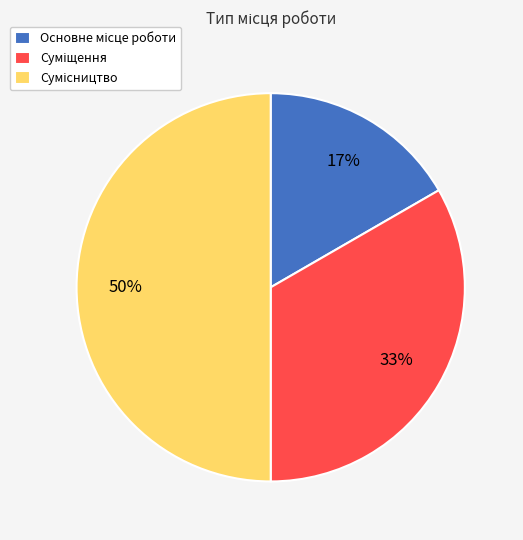

To the nearest percent, what is the difference between the largest and smallest slice percentages?

33%